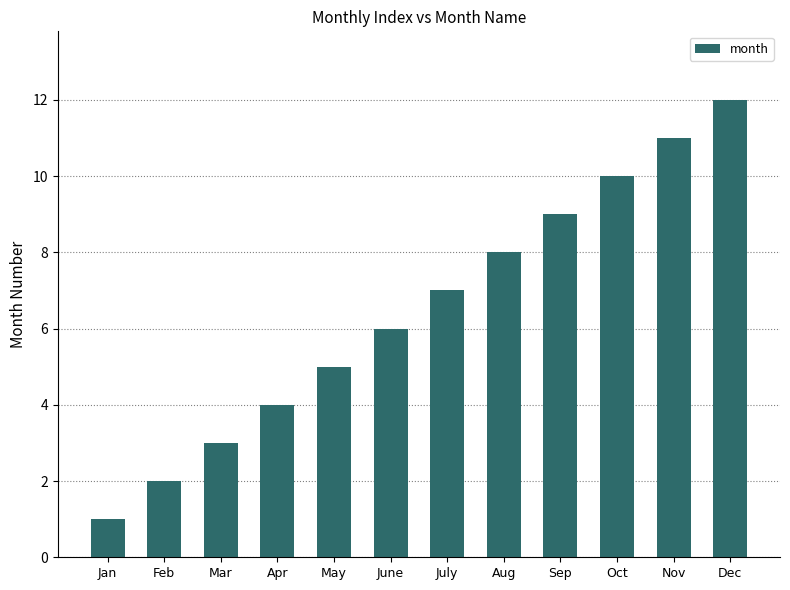

List the labels in order of value, largest first.

Dec, Nov, Oct, Sep, Aug, July, June, May, Apr, Mar, Feb, Jan